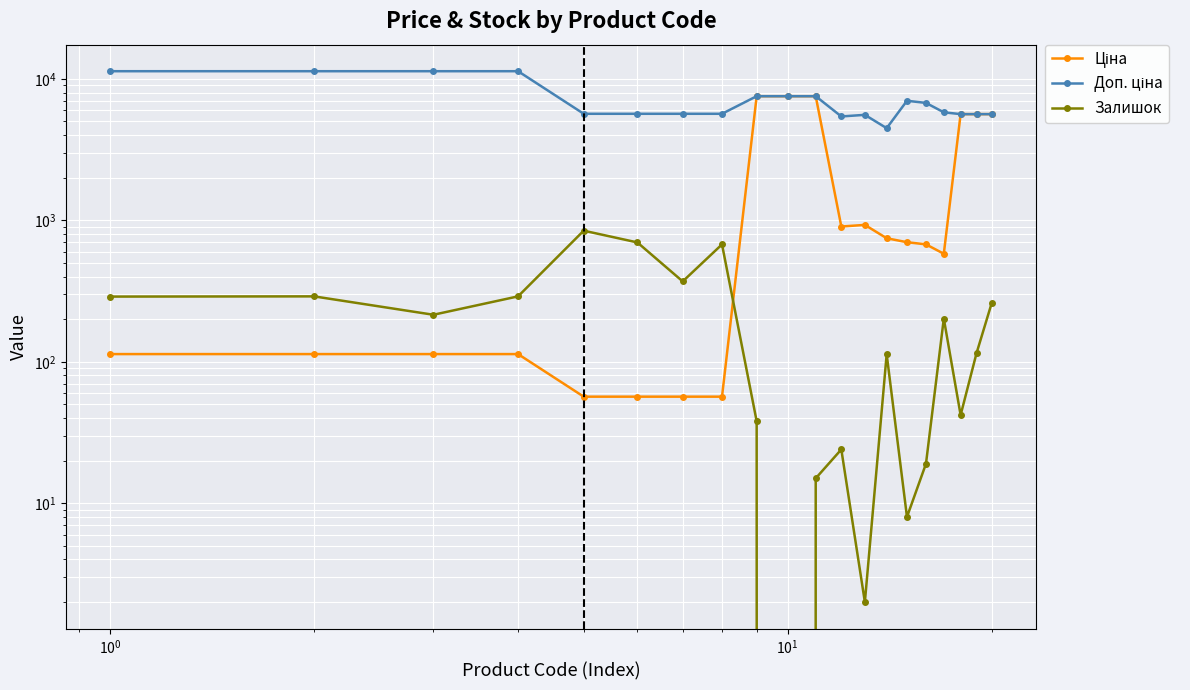

How many interior local valleys does the Доп. ціна series have?

2